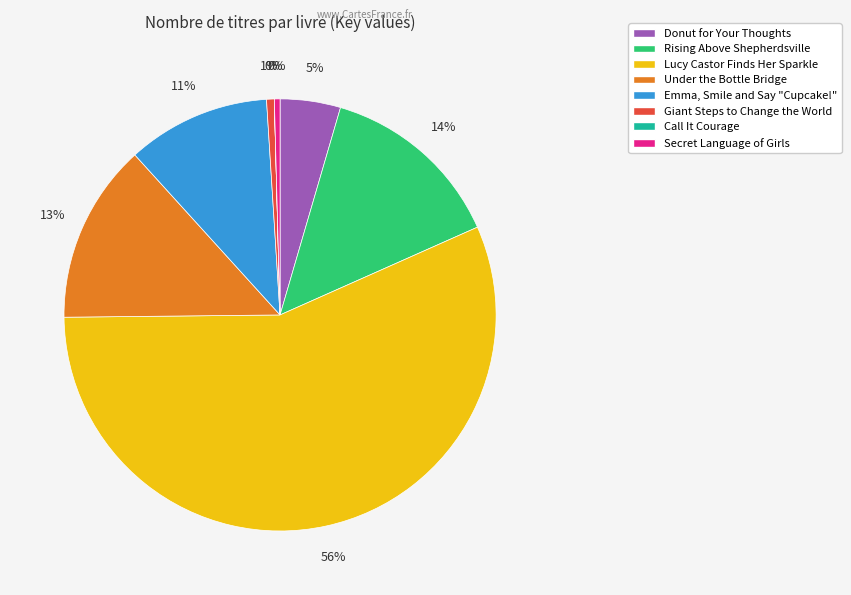

Is there a majority slice in this chart?

Yes